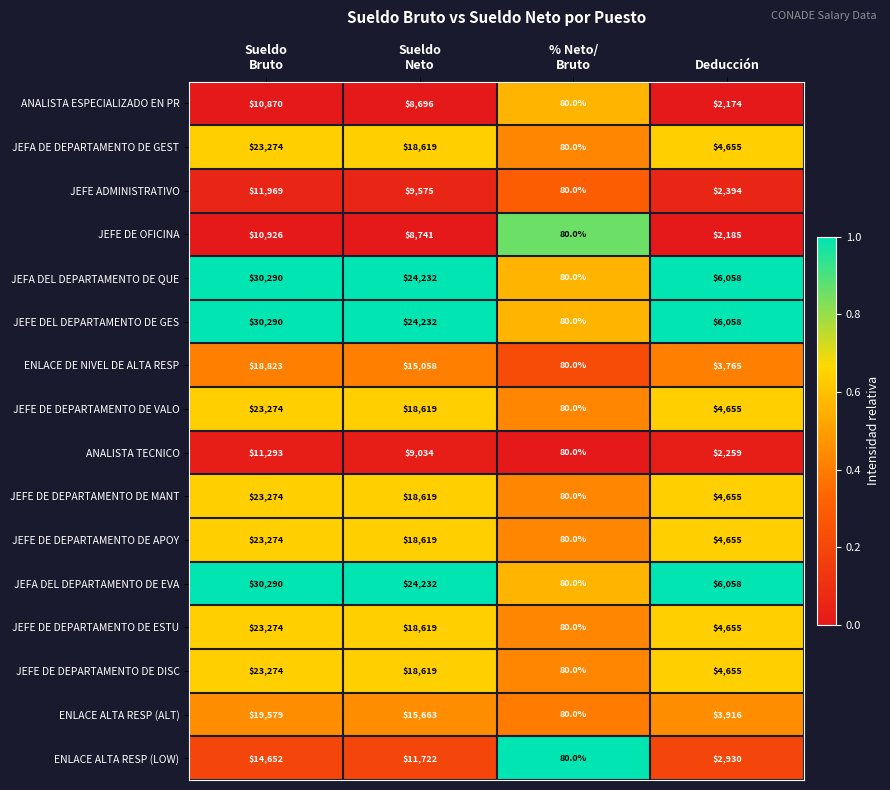

True or false: JEFA DE DEPARTAMENTO DE GEST has a value of 4655 at Deducción.

True